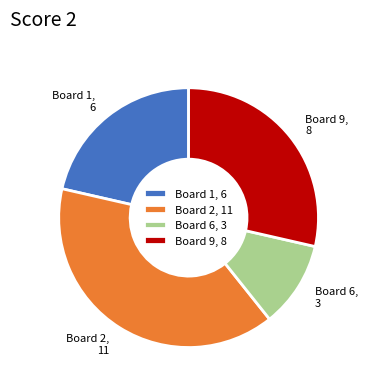

What is the ratio of the value at Board 9 to the value at Board 6?

2.7